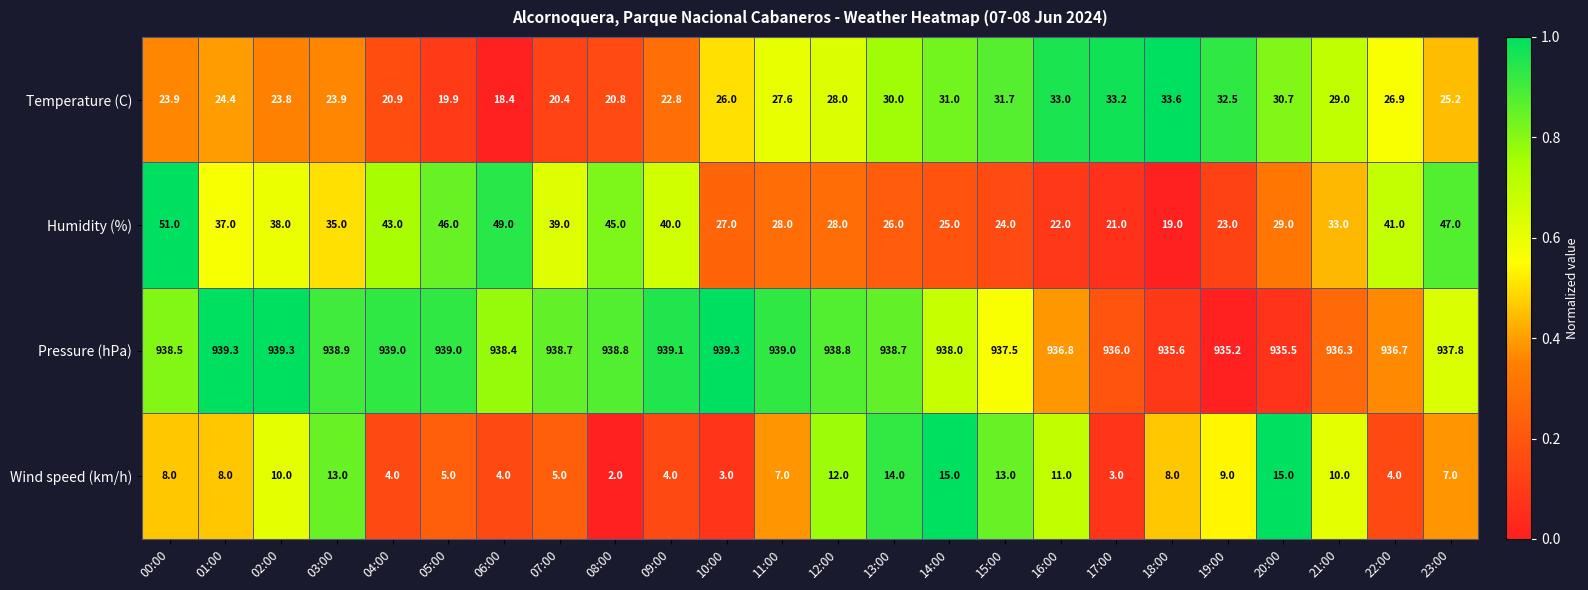

What is the sum of all Humidity (%) values?

816.0